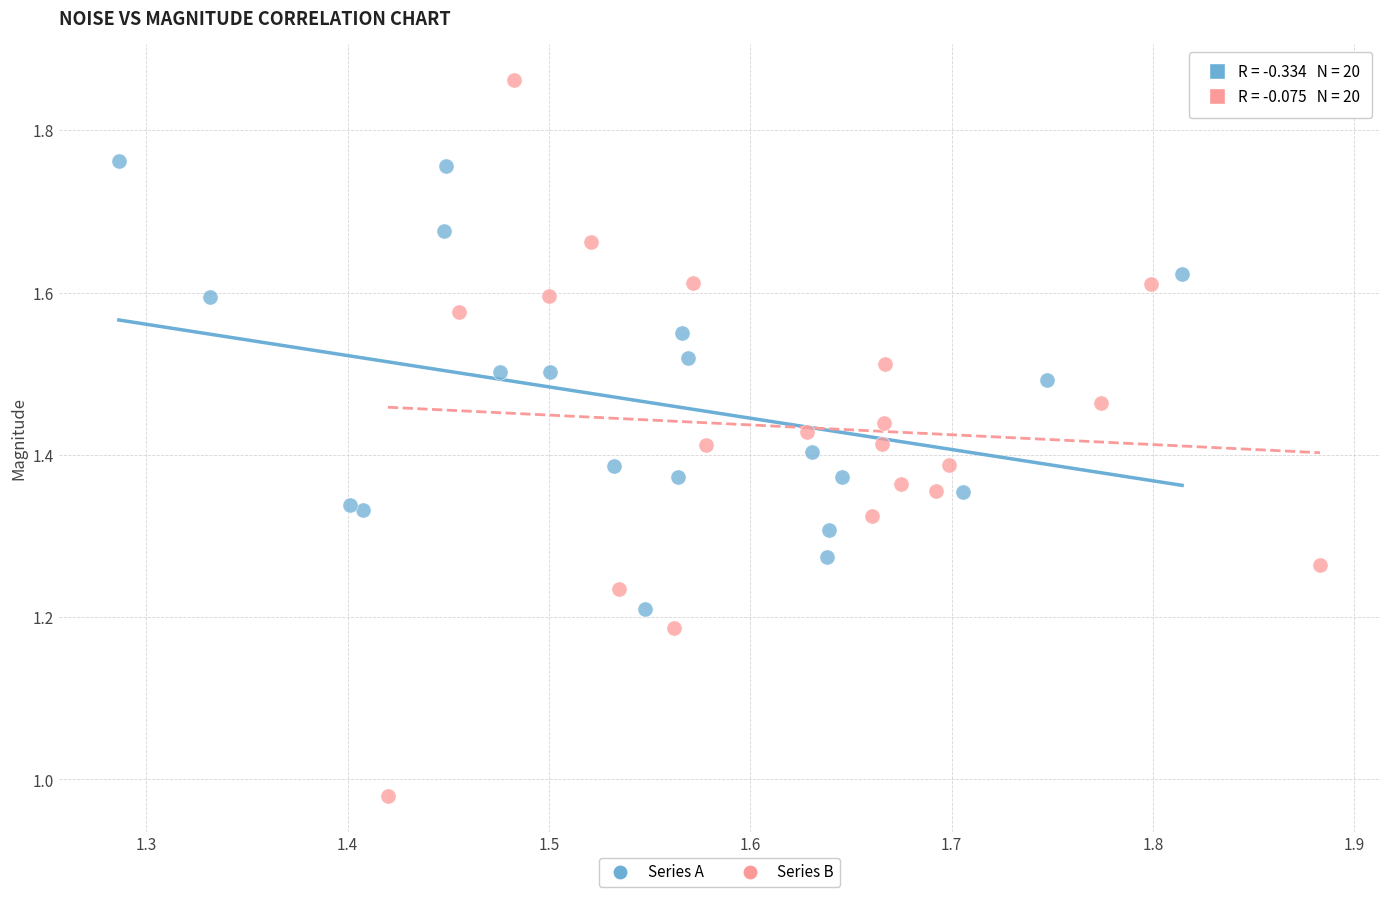

Which series has the widest spread of Y values?

Series B